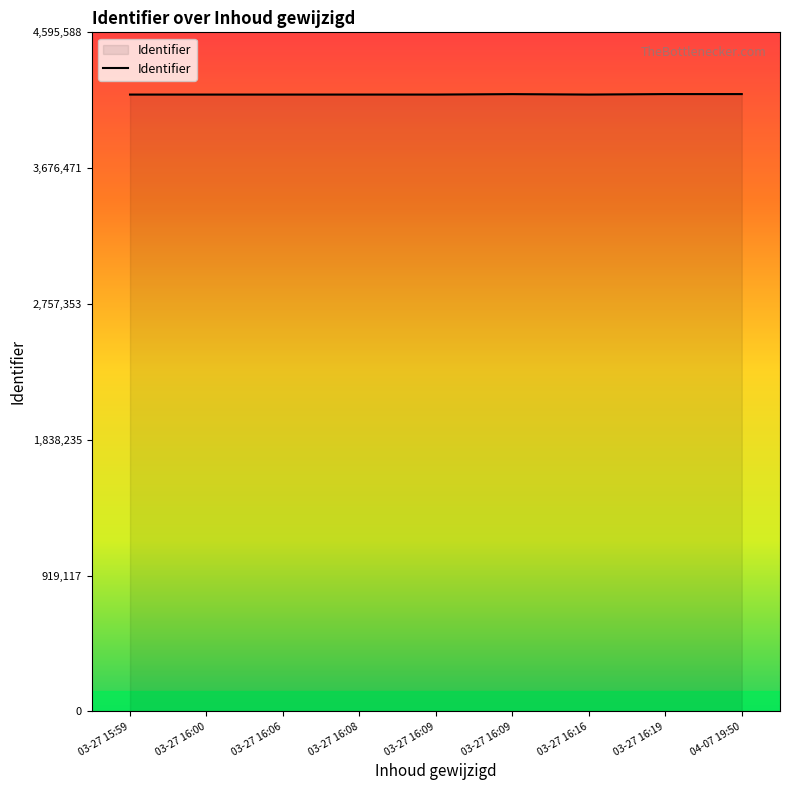

How many lines are shown in the chart?

1